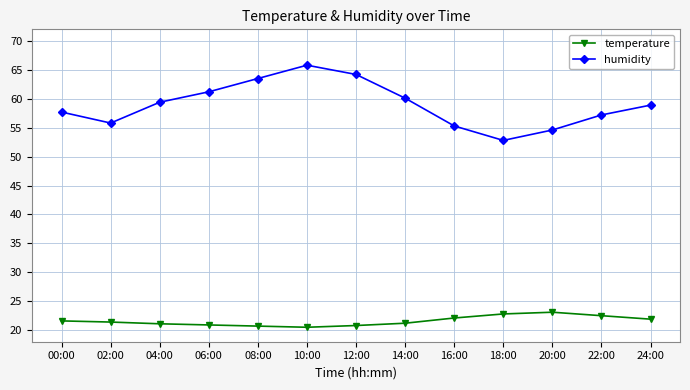

What is the total value across all series at 12:00?

85.0